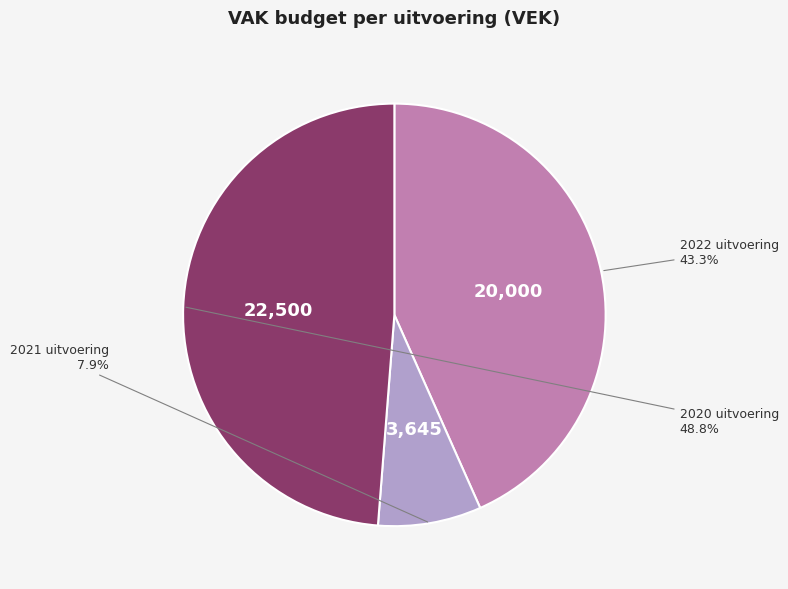

Does any single category account for the majority?

No